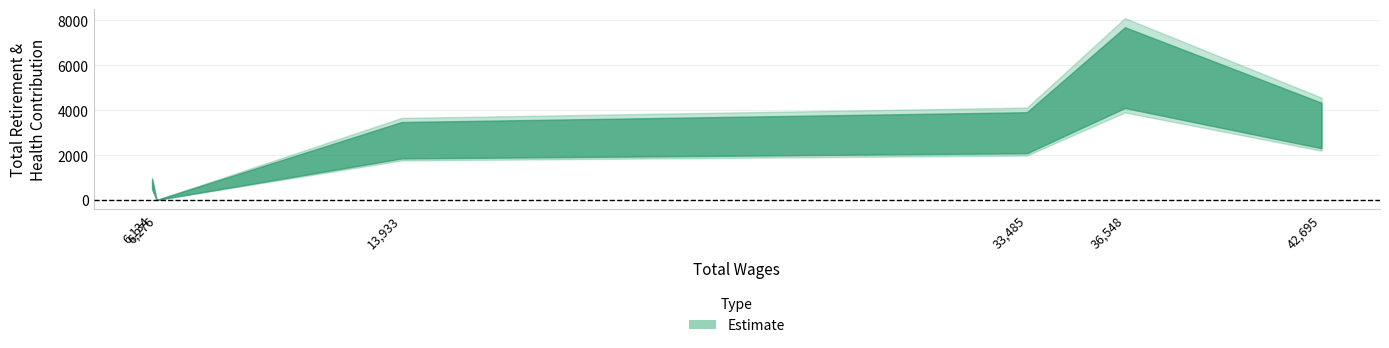

Rank the categories by value from highest to lowest.

36548.0, 42695.0, 33485.0, 13933.0, 6134.0, 6276.0